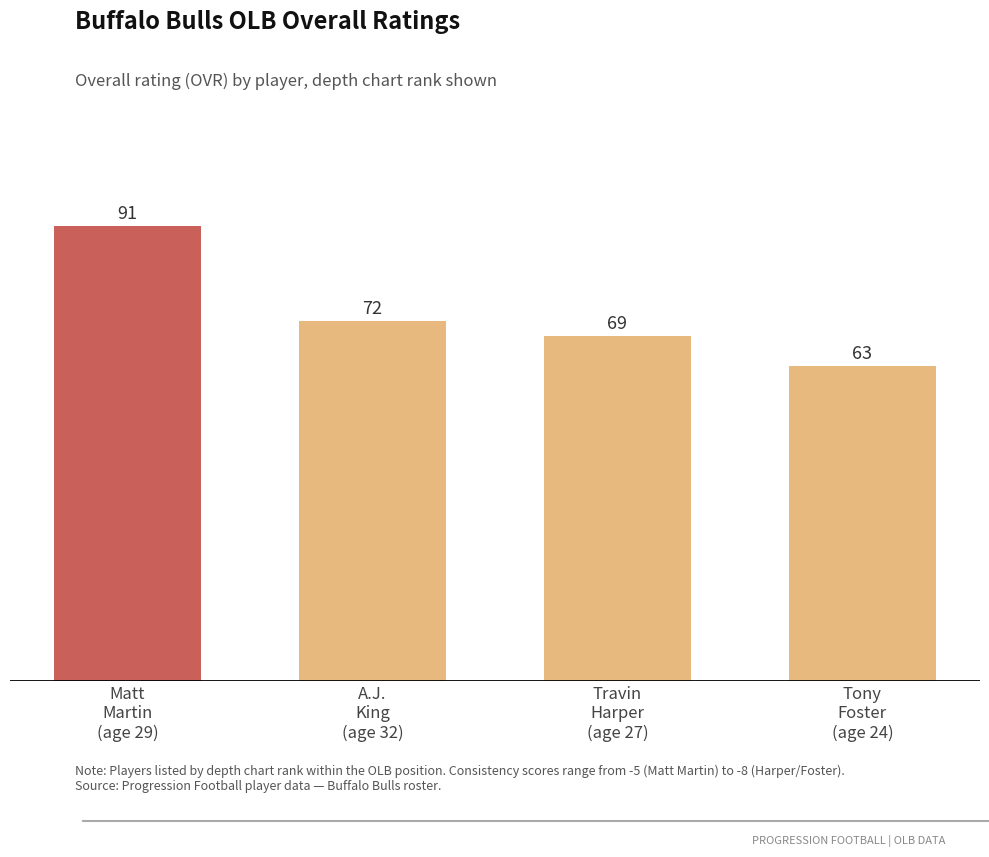

What is the change in value from Travin
Harper
(age 27) to Tony
Foster
(age 24)?

-6